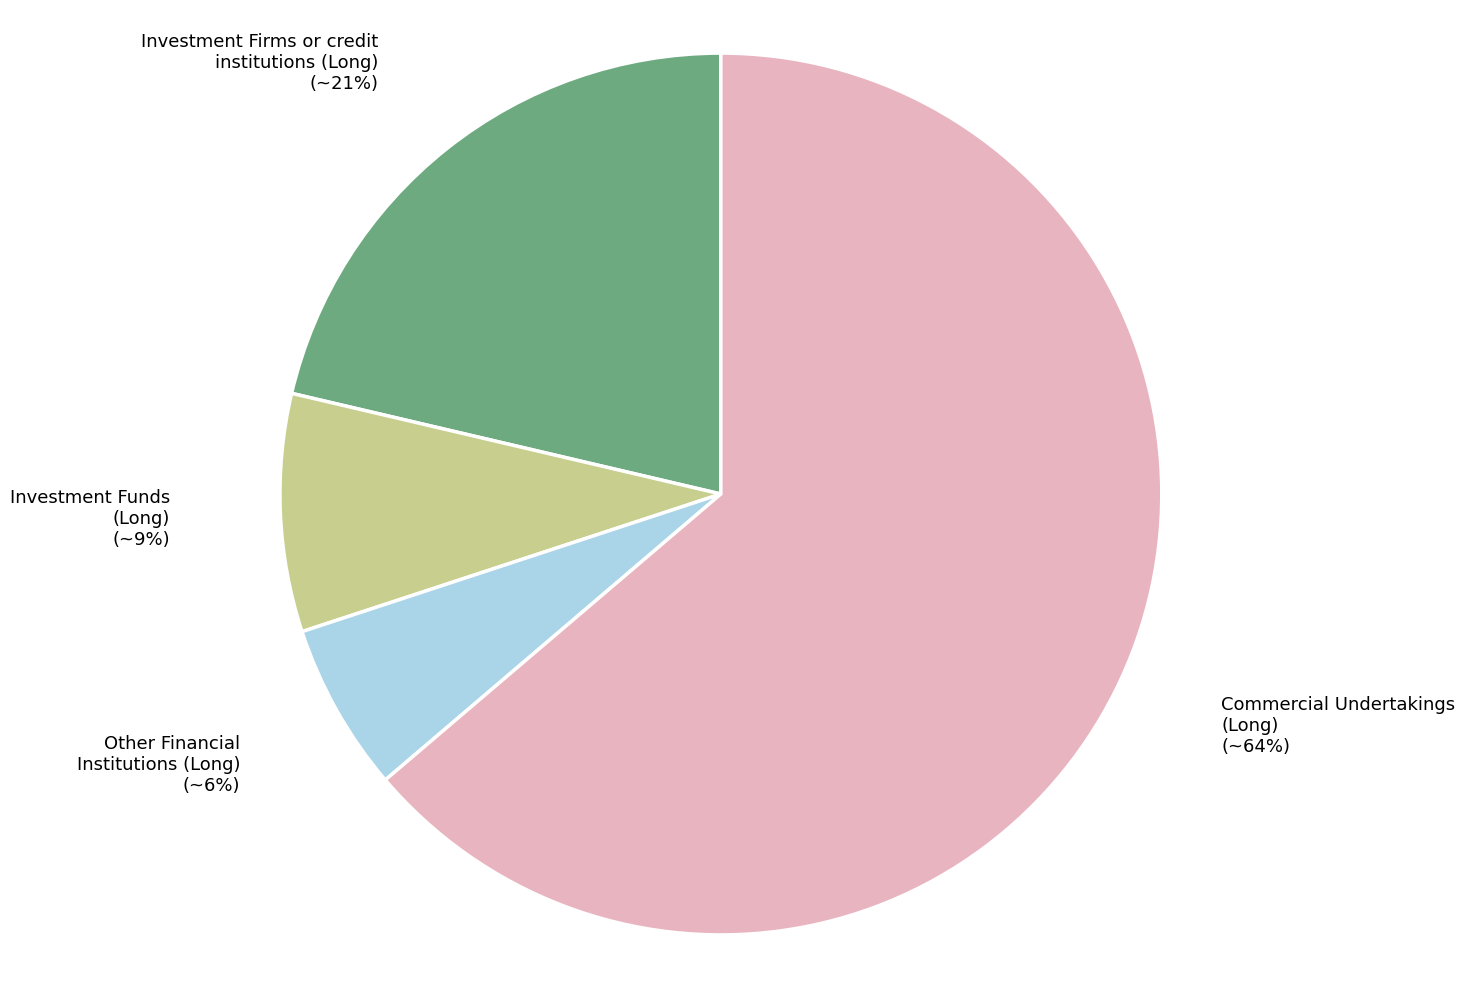

The Investment Firms or credit institutions (Long) slice represents 30% of the pie. True or false?

False